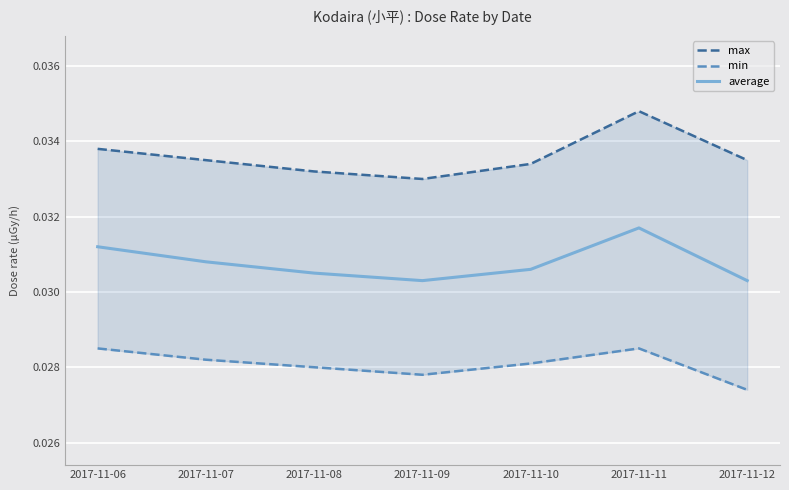

The value of min at 2017-11-06 is 0.0. True or false?

False